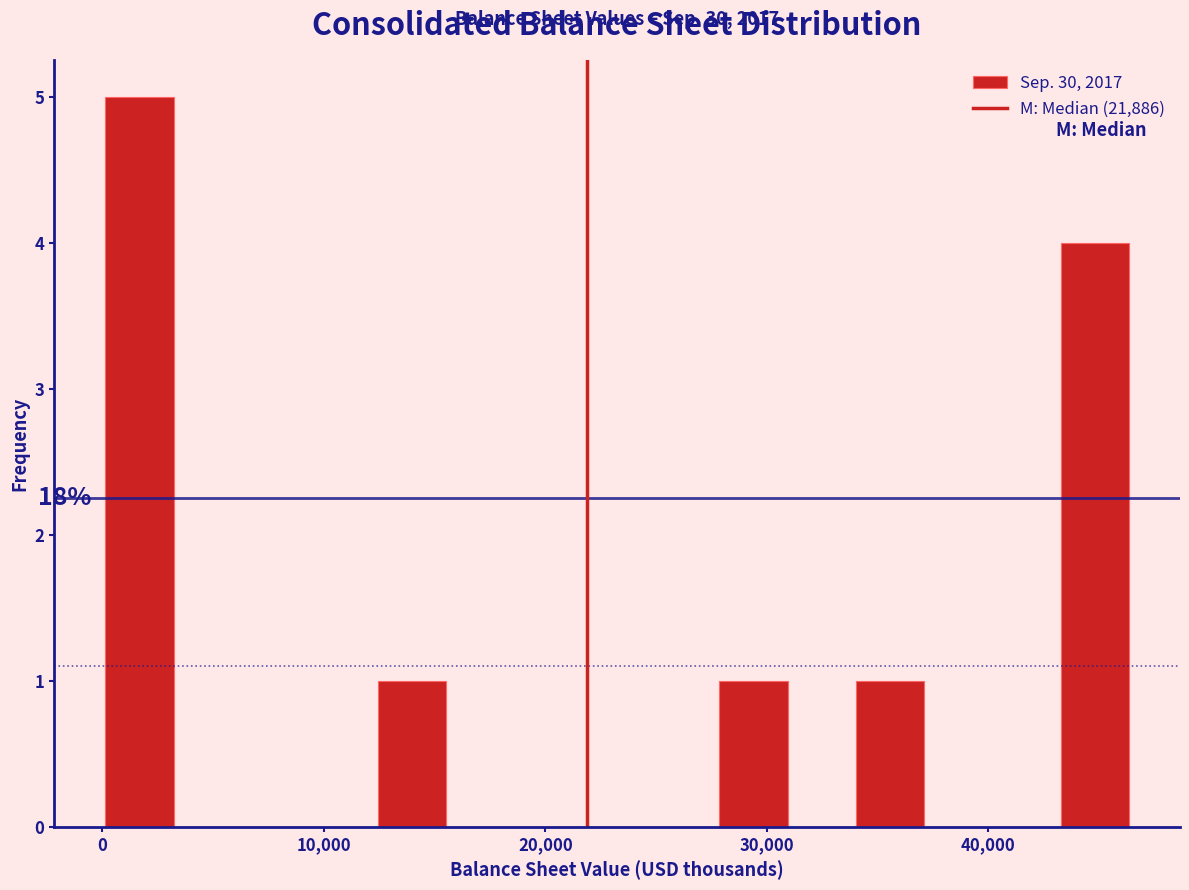

Around what value on the x-axis is the tallest bar? Give the approximate position of its centre, as read against the axis.

2000